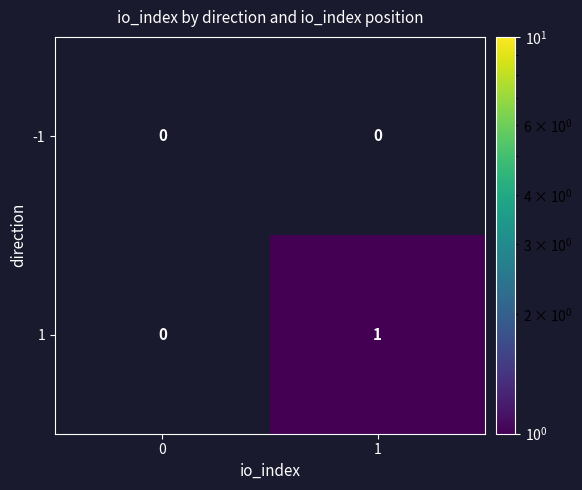

The value of 1 at 1 is 0.3. True or false?

False